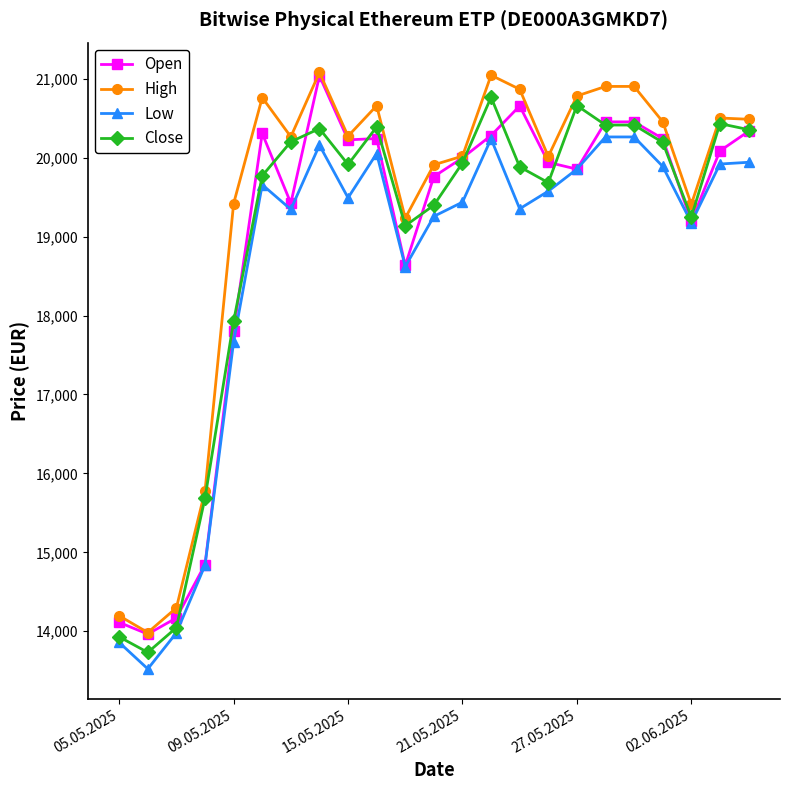

What is the value of the Low point at the 7th from the left?

19344